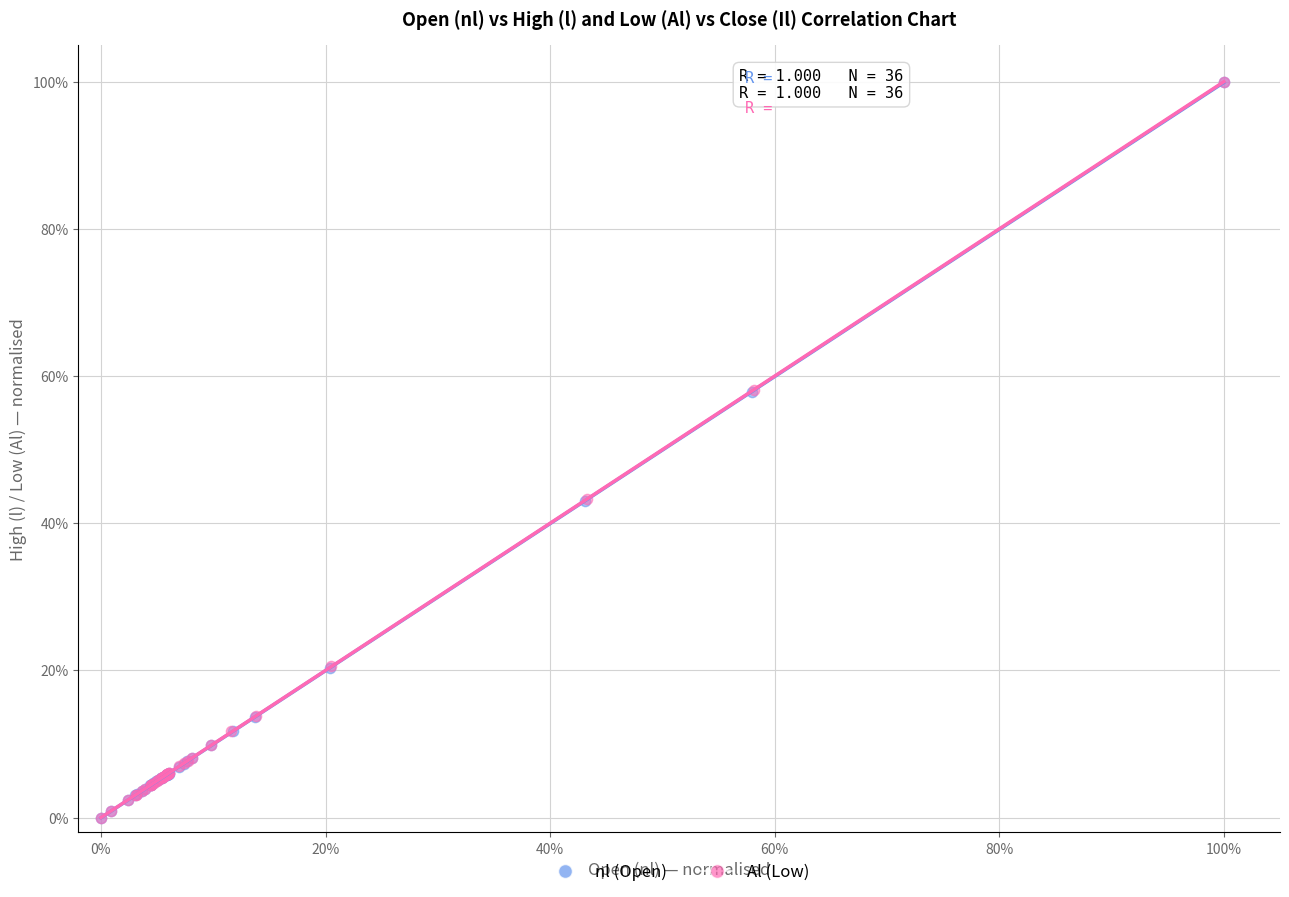

What are all the series names shown in the legend?

nl (Open), Al (Low)